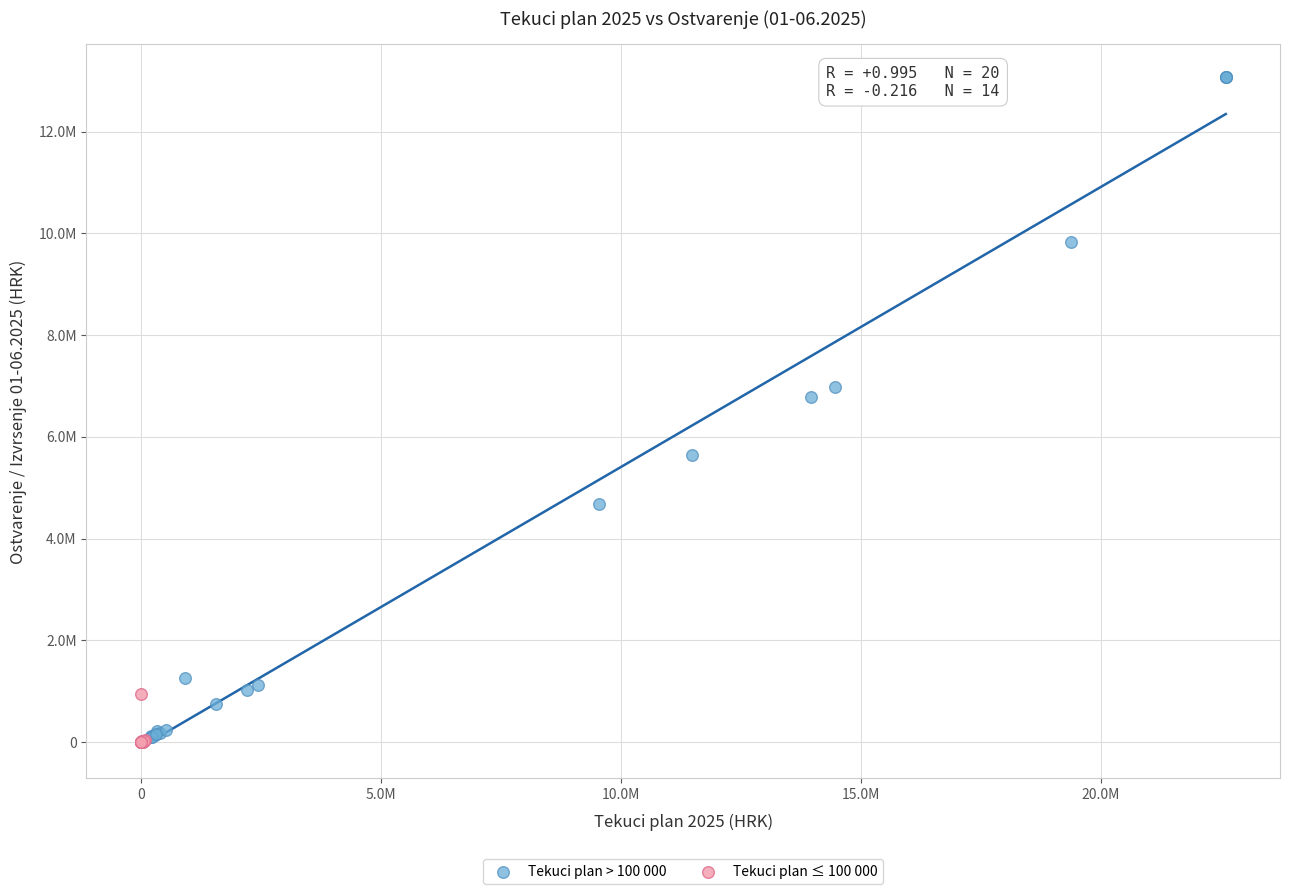

What are all the series names shown in the legend?

Tekuci plan > 100 000, Tekuci plan ≤ 100 000